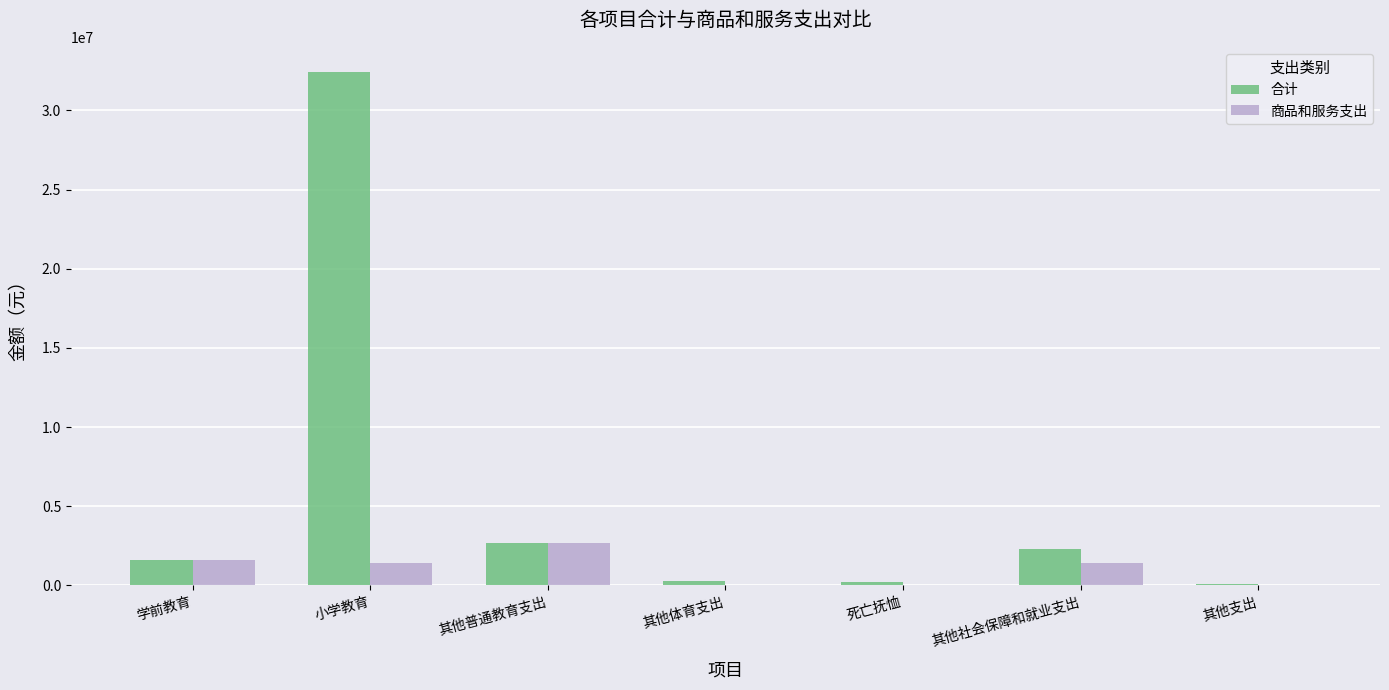

What is the difference between the 商品和服务支出 values at 学前教育 and 其他体育支出?

1593900.5